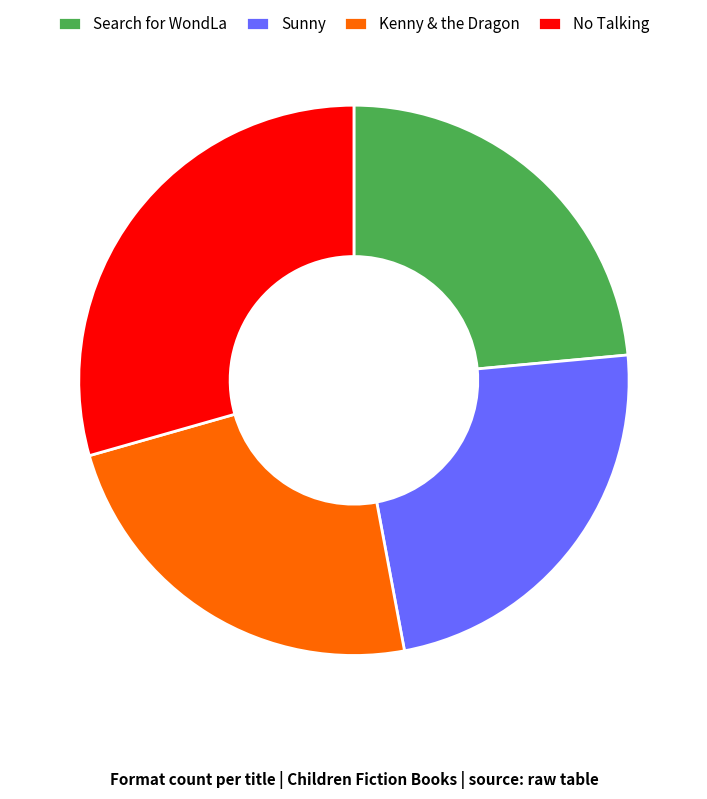

Is Search for WondLa the majority of the pie?

No